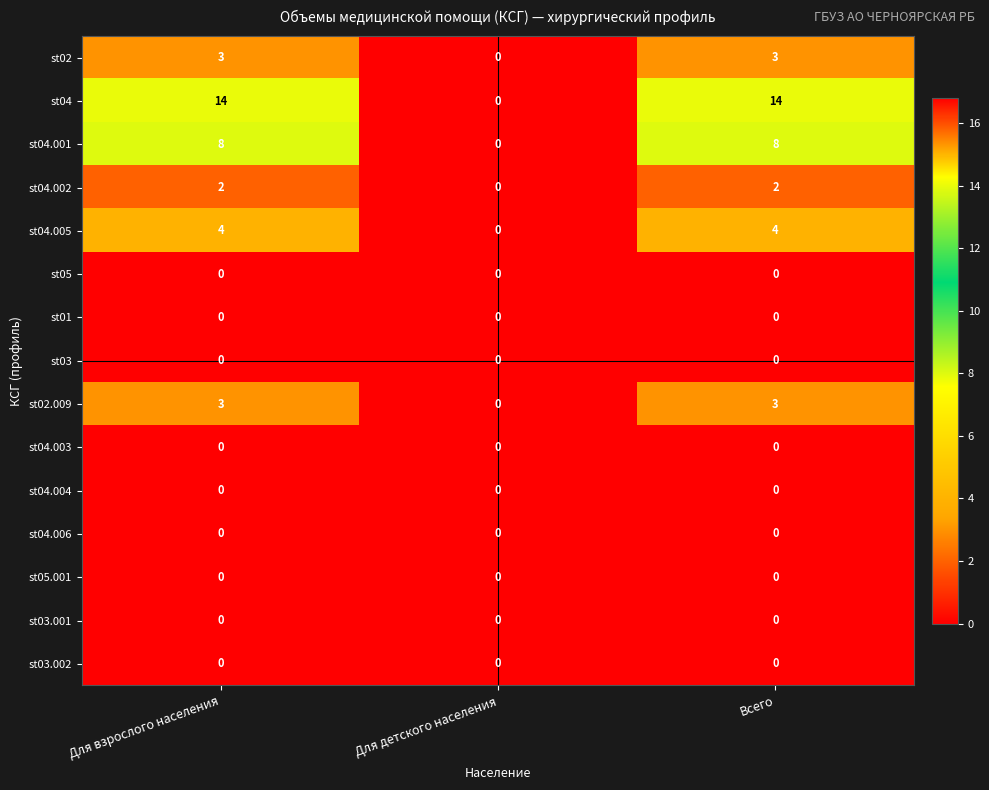

What is the total value across all series at Всего?

34